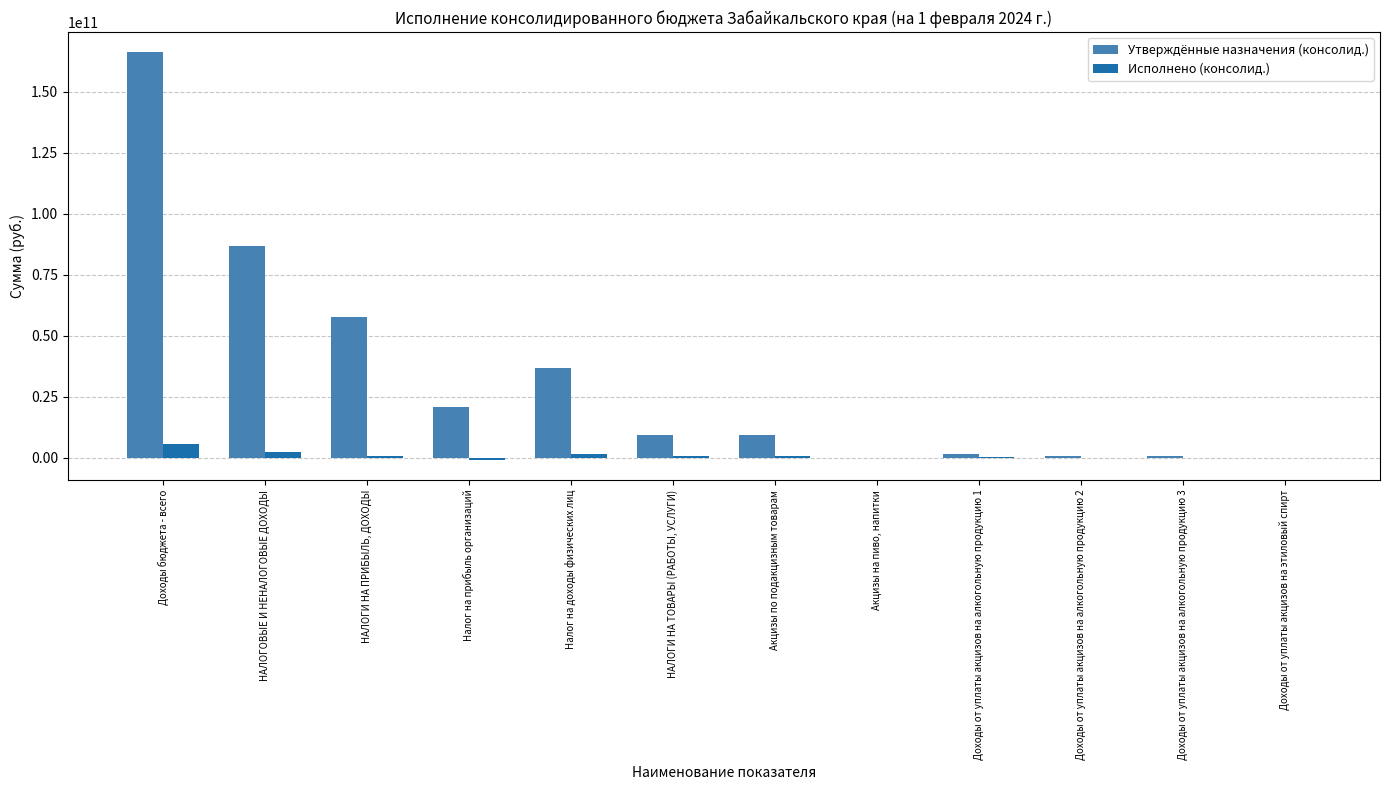

Between НАЛОГИ НА ПРИБЫЛЬ, ДОХОДЫ and Доходы от уплаты акцизов на алкогольную продукцию 1, which series saw the biggest shift?

Утверждённые назначения (консолид.)